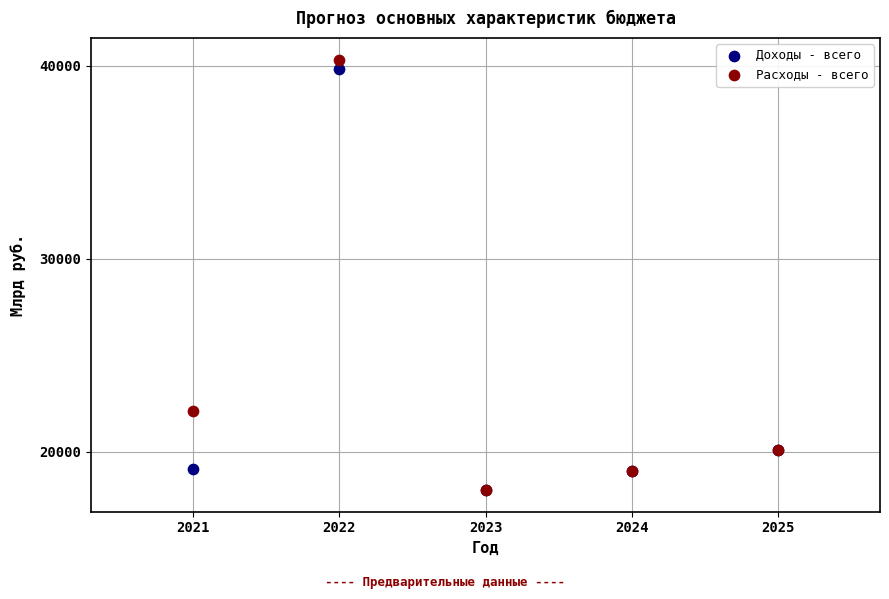

Which series has the largest Y range (max minus min)?

Расходы - всего